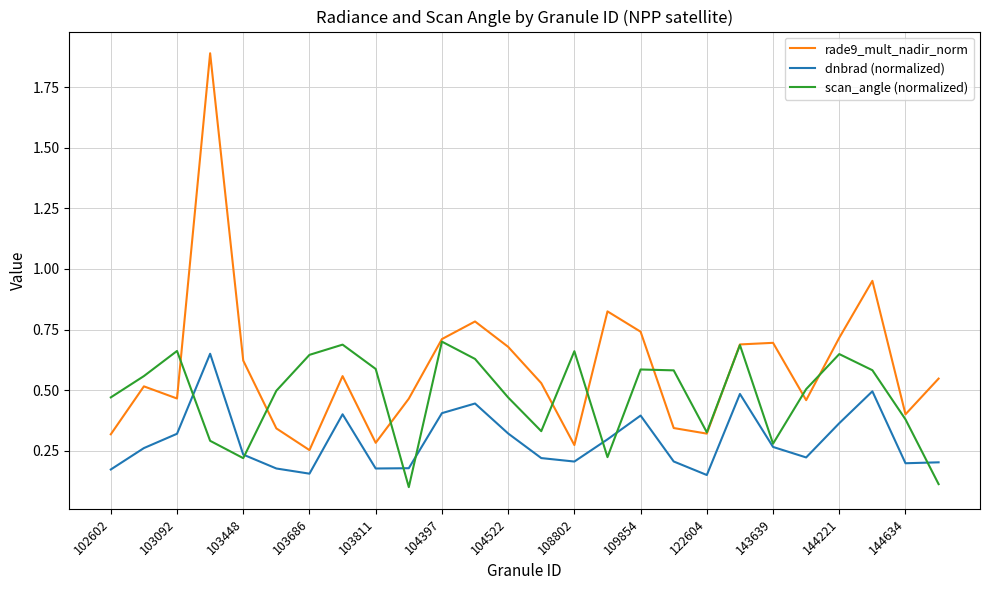

List the series in order of their overall mean, lowest first.

dnbrad (normalized), scan_angle (normalized), rade9_mult_nadir_norm